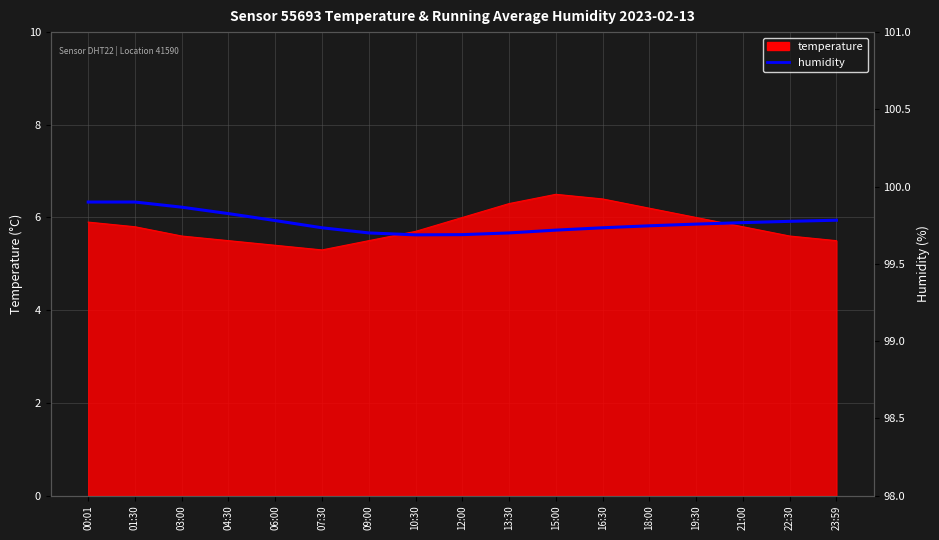

The chart shows a value of 28.4 at 23:59. True or false?

False